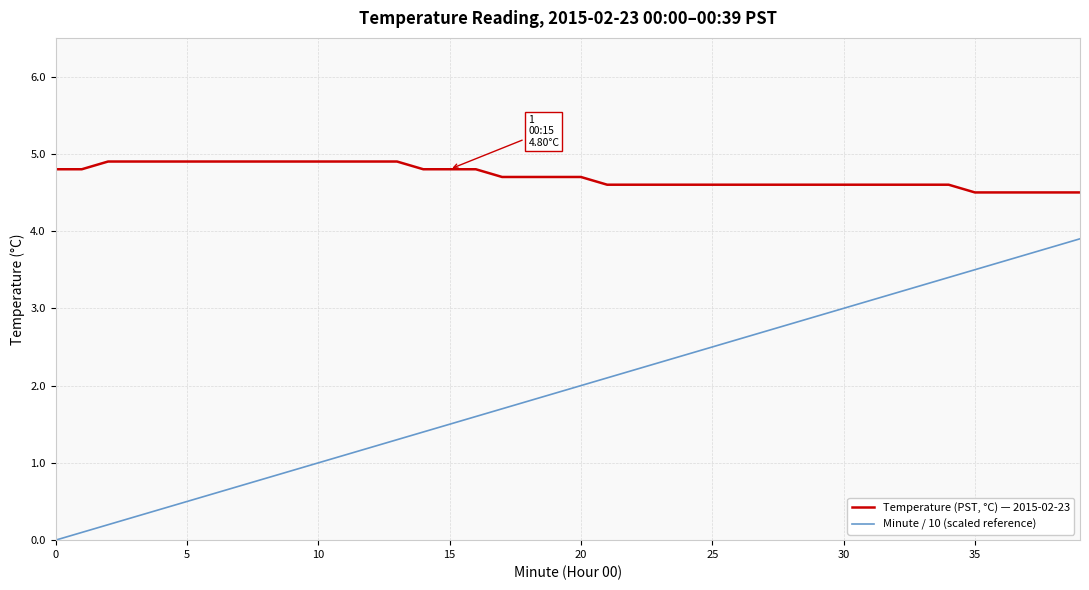

List the series in order of their overall mean, lowest first.

Minute / 10 (scaled reference), Temperature (PST, °C) — 2015-02-23